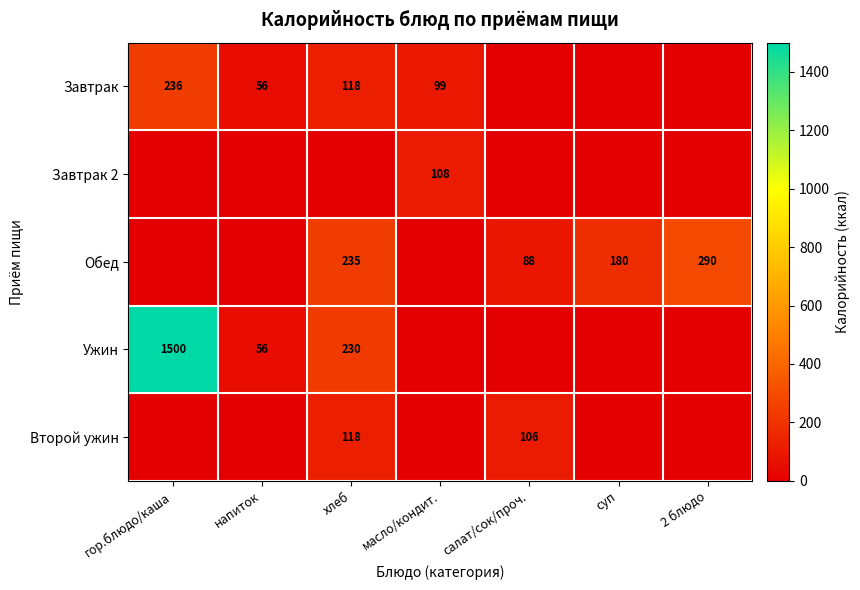

True or false: Обед has a value of 88 at салат/сок/проч..

True